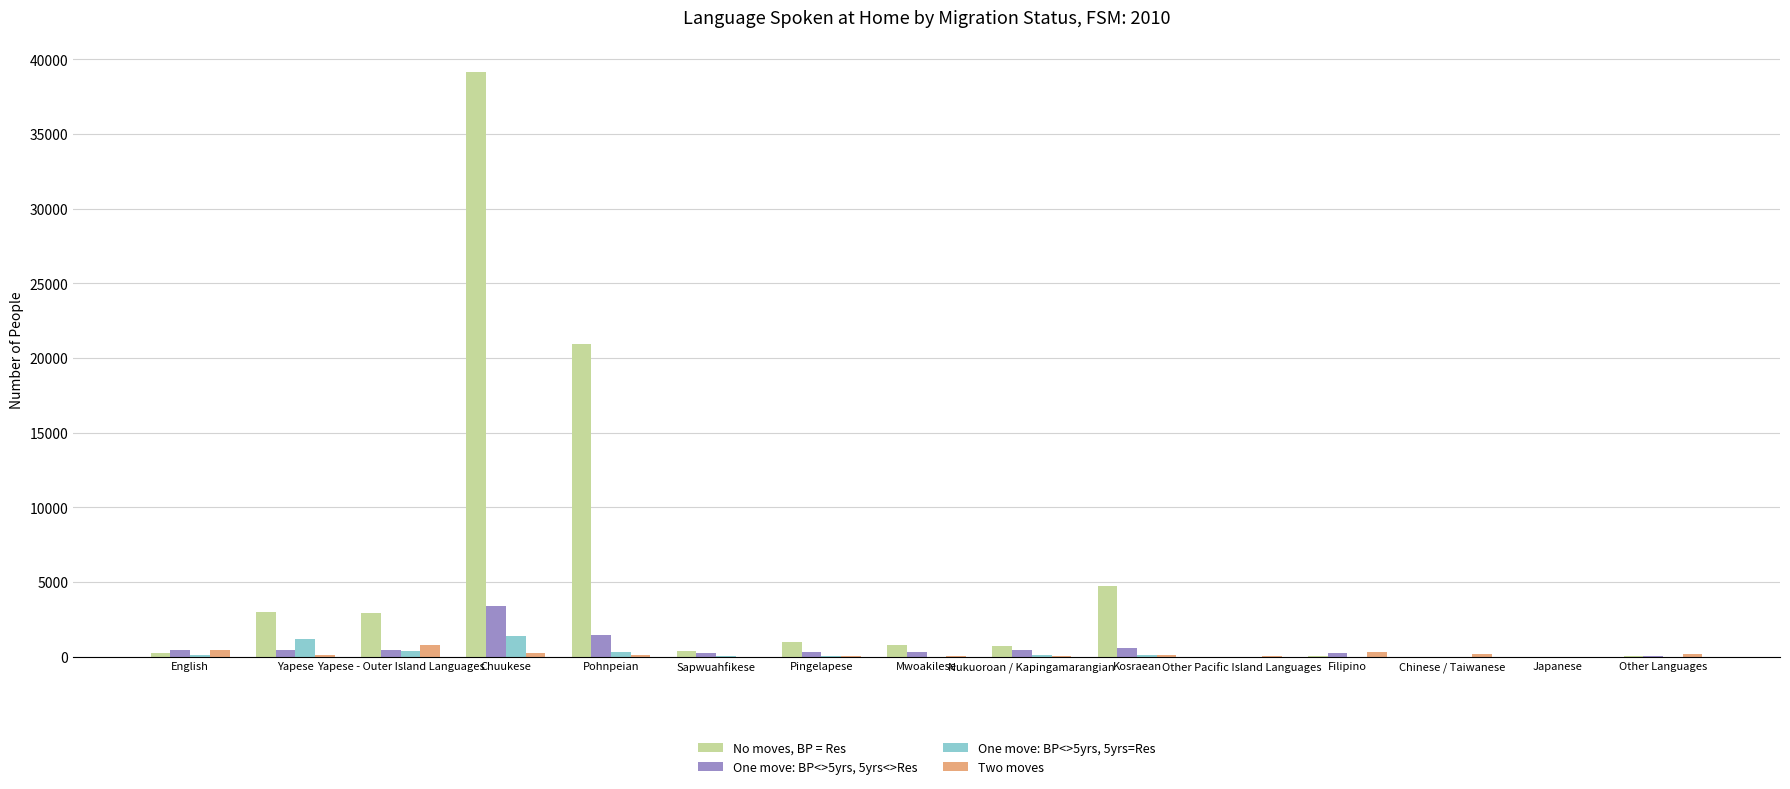

At which category is the sum across all series the highest?

Chuukese